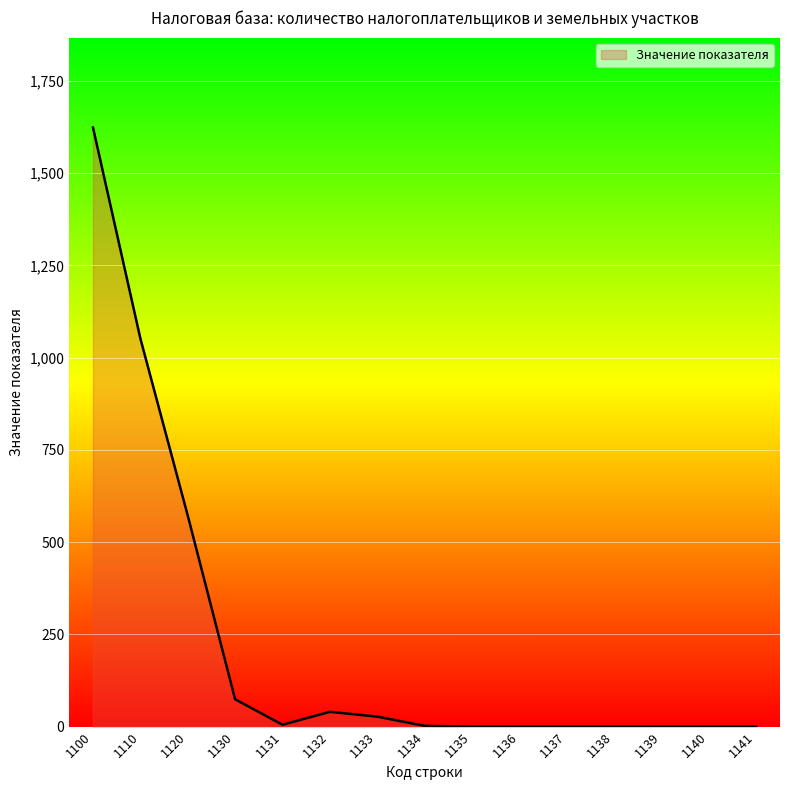

Is it true that the value at 1132 is 21?

False